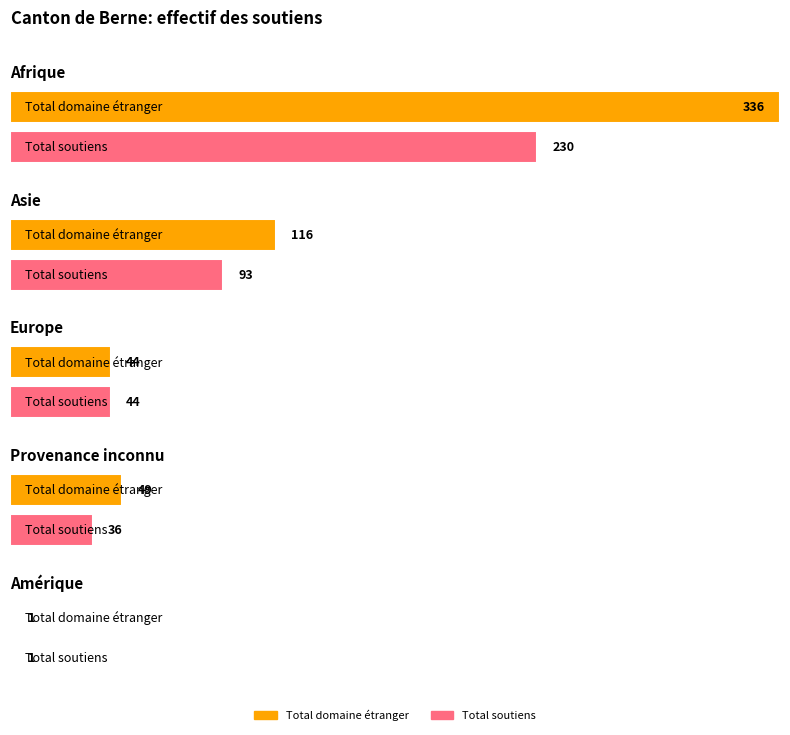

What is the maximum value shown in the chart?

336